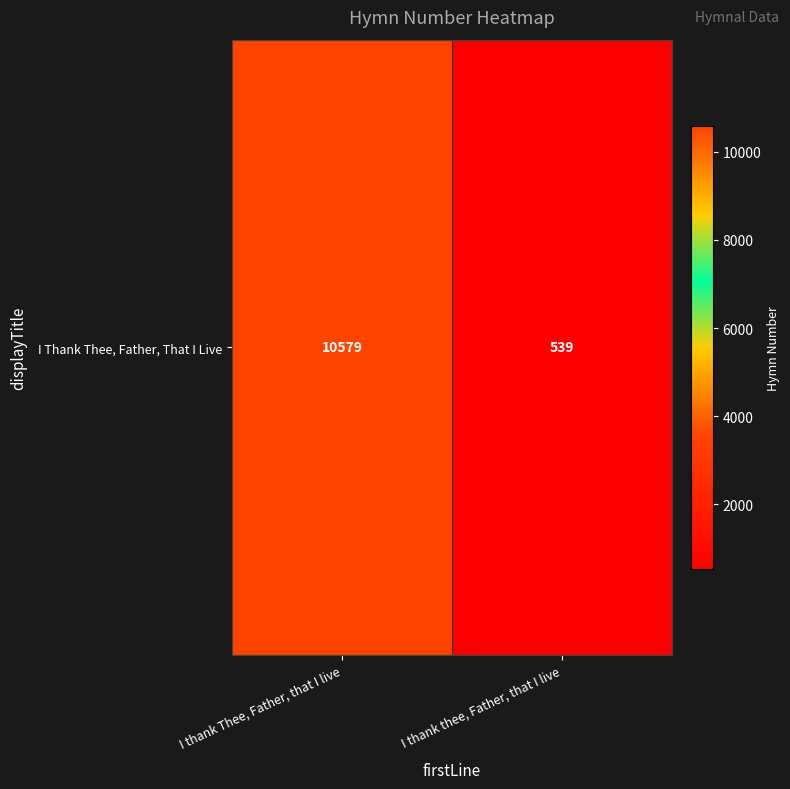

What value does the data have at I thank Thee, Father, that I live?

10579